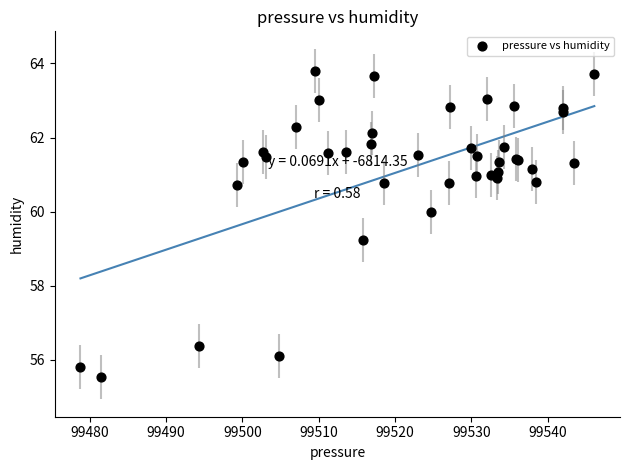

What Y value in the scatter plot is closest to 59?

59.2